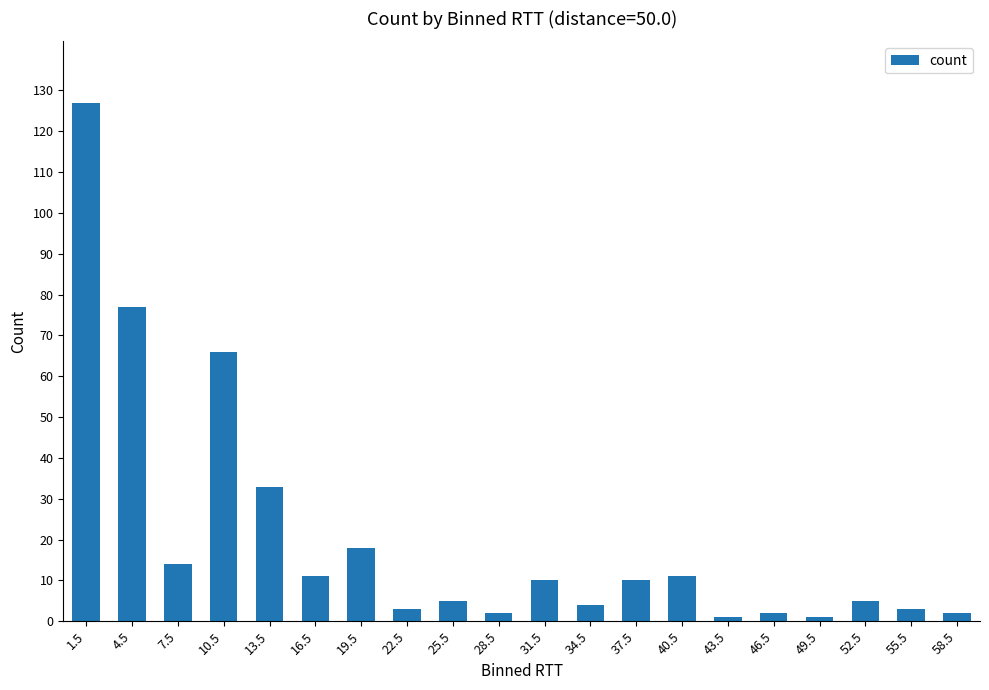

The chart shows a value of 1 at 43.5. True or false?

True